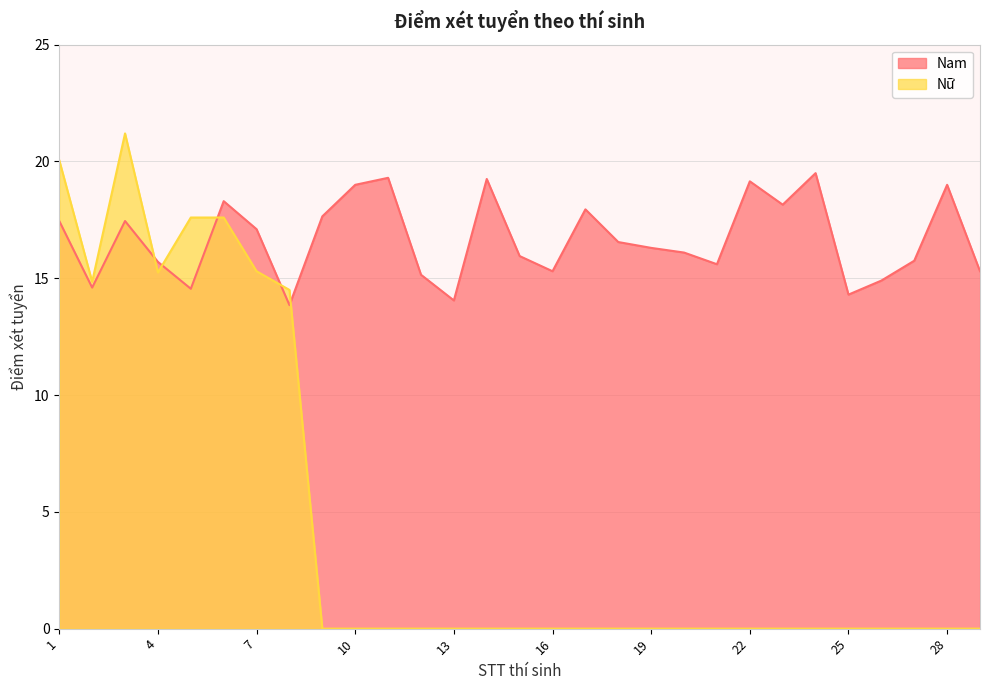

Between 10 and 14, which series saw the biggest shift?

Nam